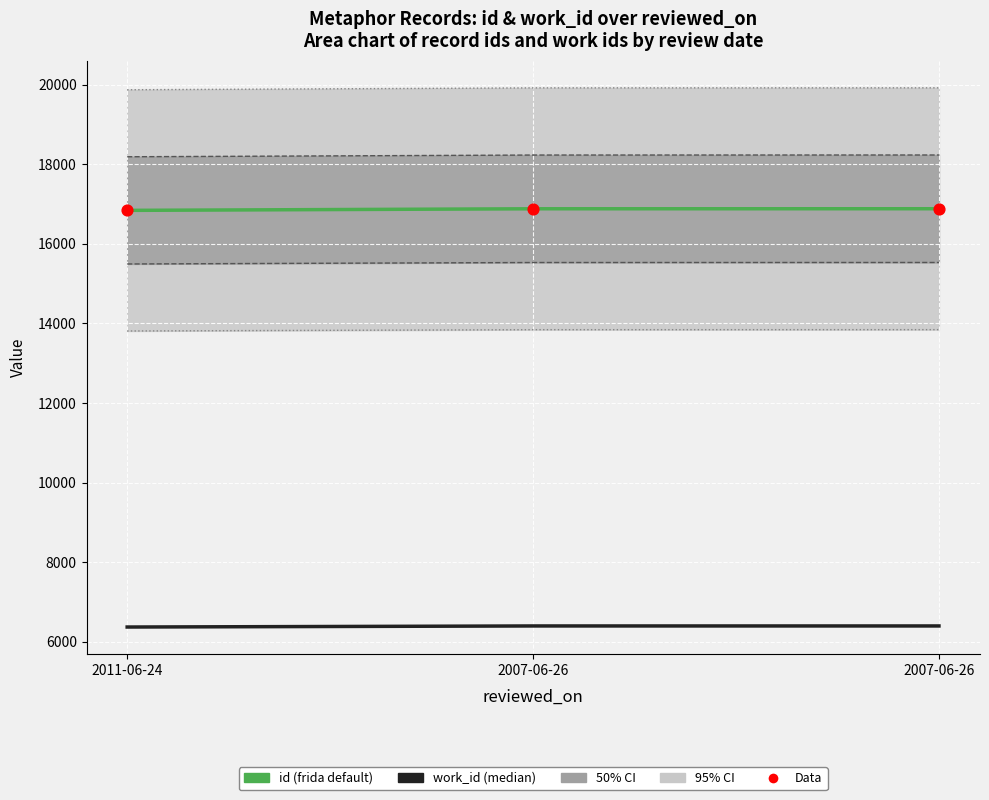

Which series has the largest total across all categories?

id